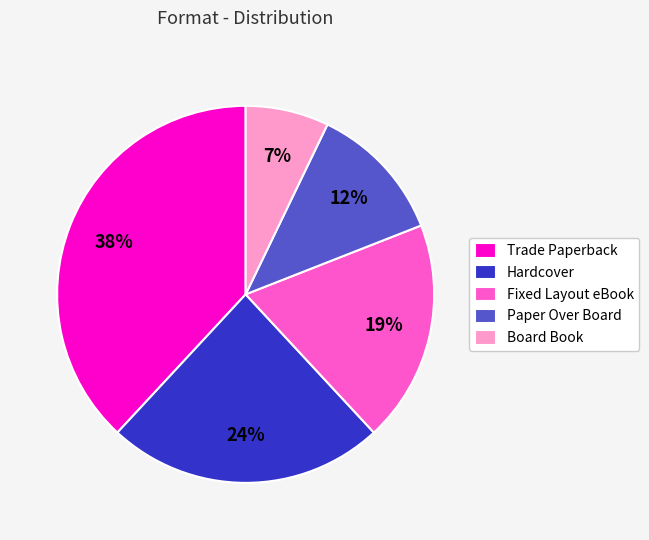

True or false: Paper Over Board accounts for 21% of the total.

False